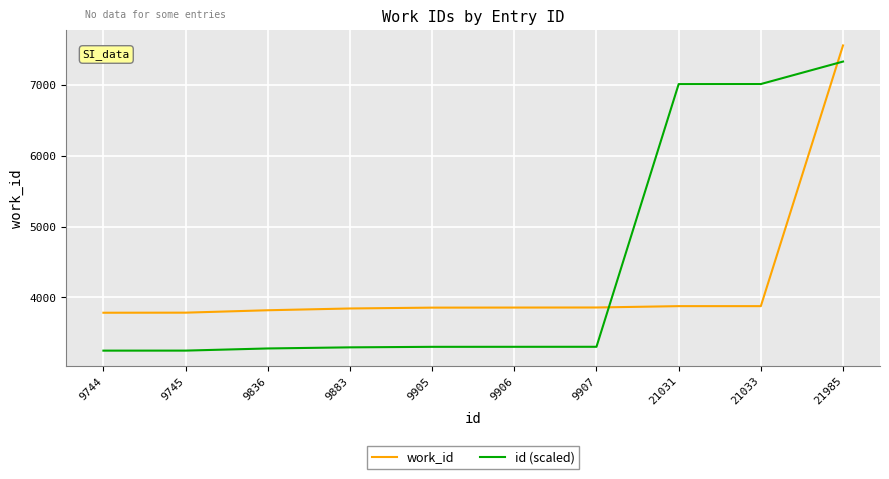

Is it true that work_id equals 3856.0 at 9906?

True